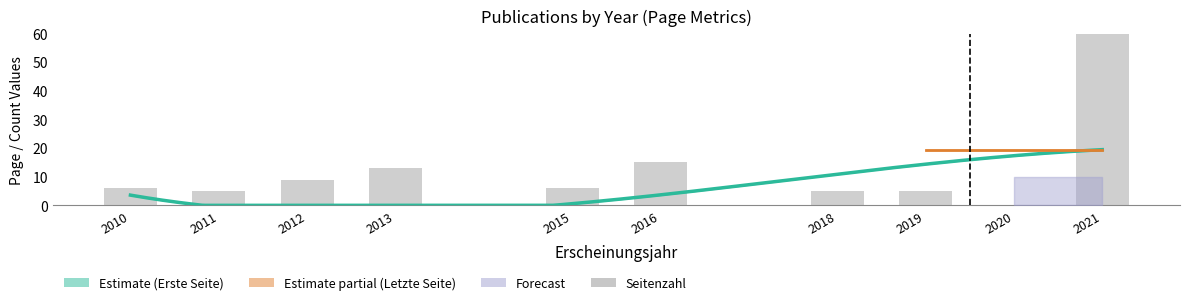

The chart shows a value of 7 at 2019. True or false?

False